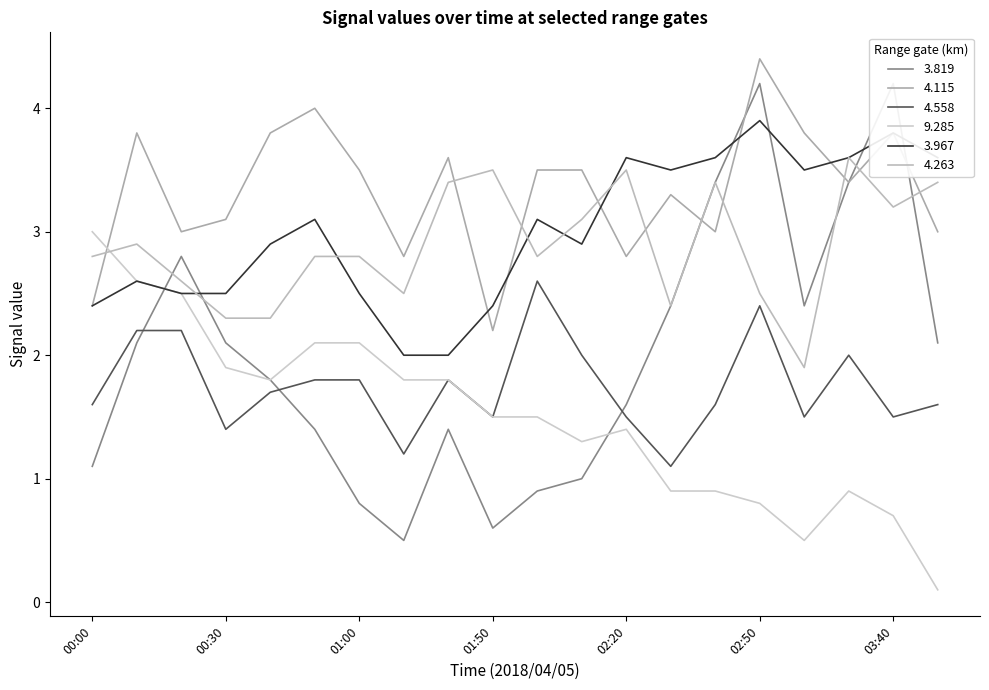

What is the difference between the highest and lowest values at 00:00?

1.9